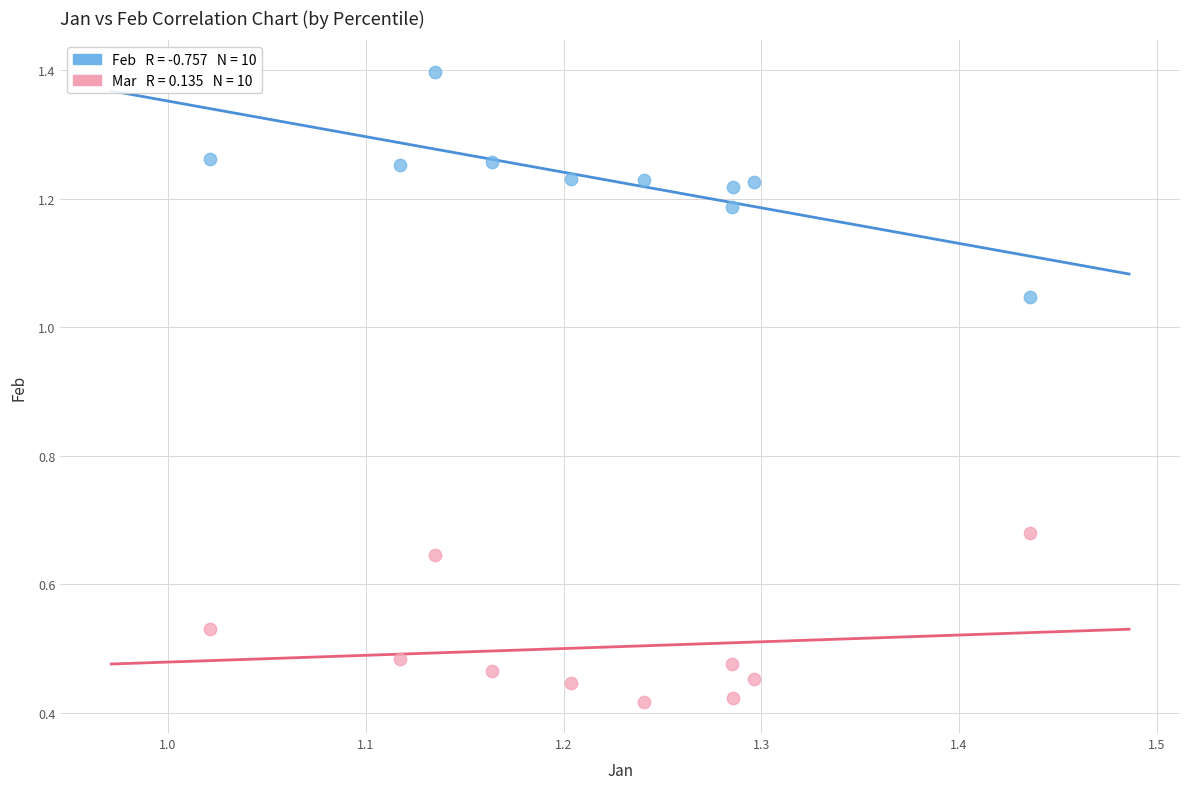

How many data points are displayed?

20